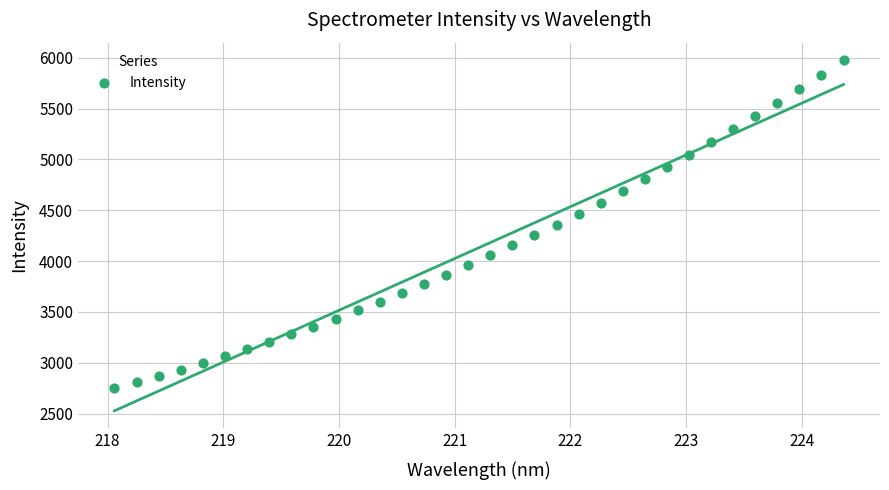

What is the range of Y values (max minus min)?

3223.2